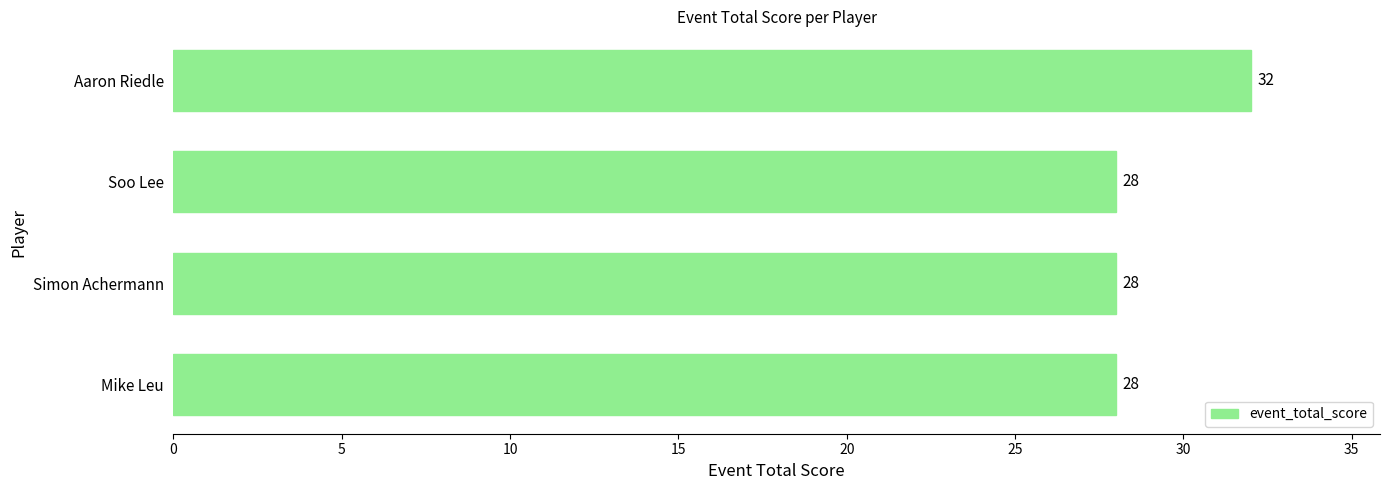

Is it true that the value at Simon Achermann is 28?

True